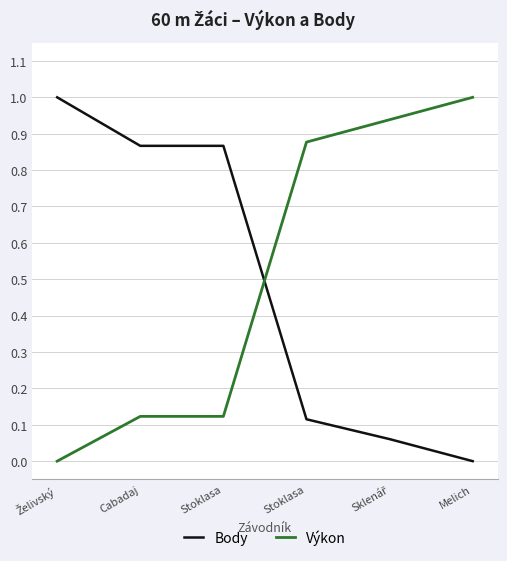

What is the total value across all series at Cabadaj?

1.0